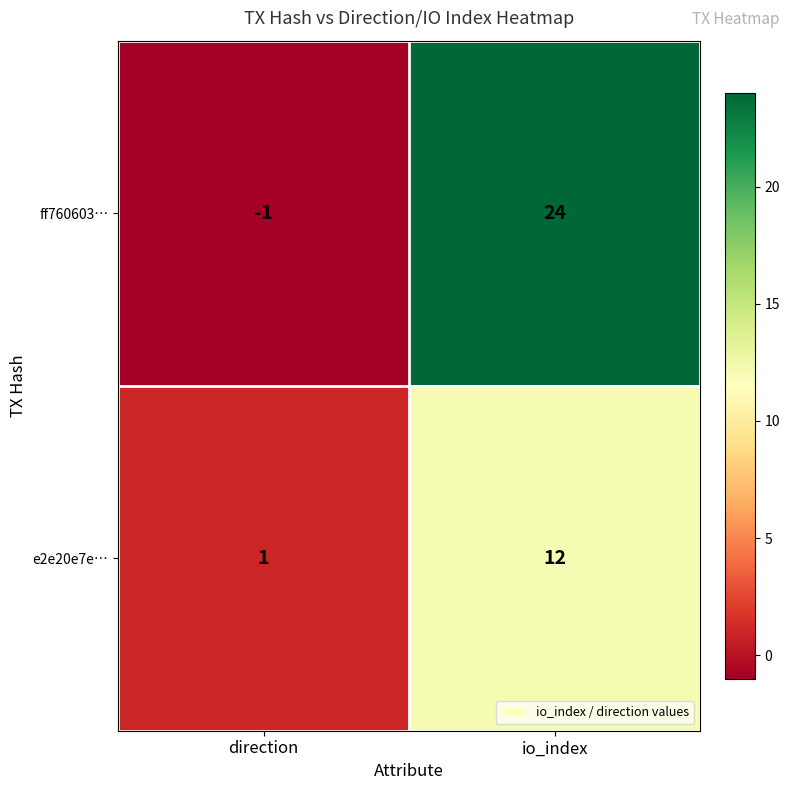

Reading right to left, what are all the values shown in this chart?

ff760603…: 24	-1
e2e20e7e…: 12	1